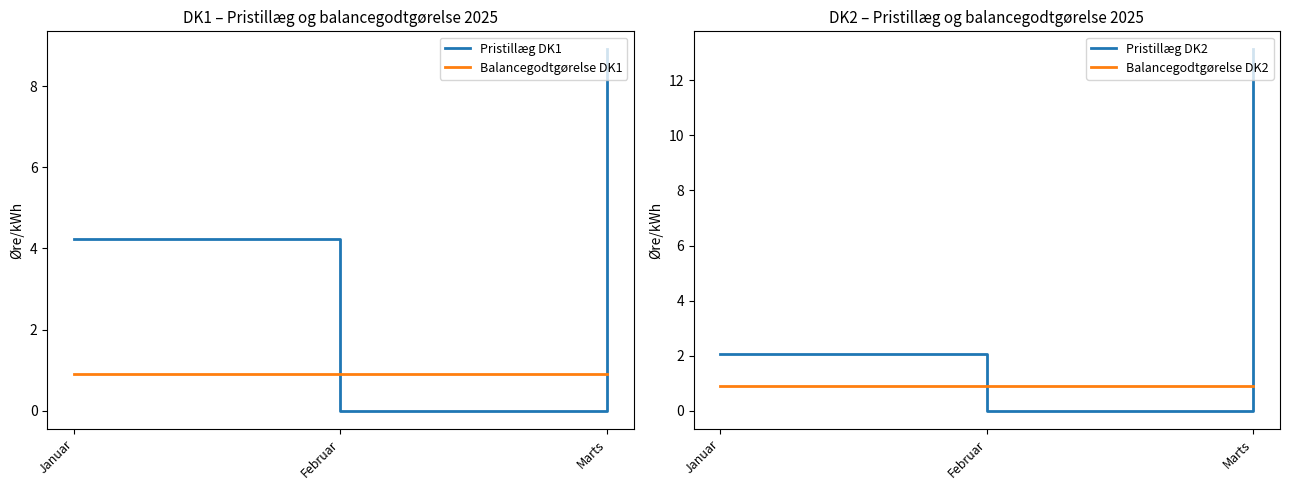

Reading right to left, list all the values displayed in this chart.

Pristillæg DK1: 8.9	0.0	4.2
Balancegodtgørelse DK1: 0.9	0.9	0.9
Pristillæg DK2: 13.1	0.0	2.1
Balancegodtgørelse DK2: 0.9	0.9	0.9